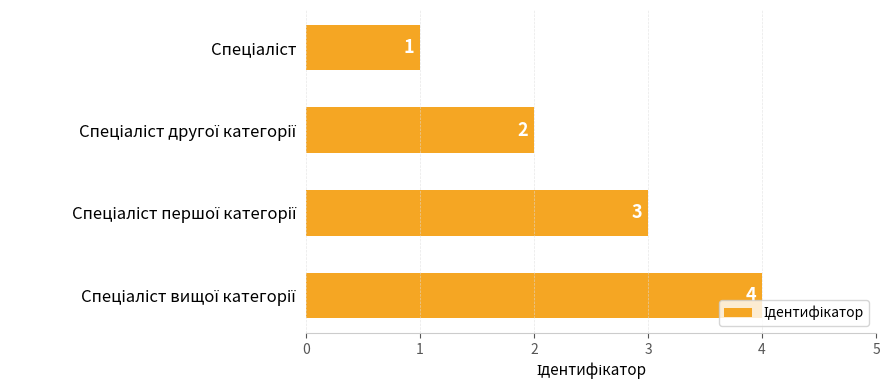

How many values are between 2 and 4?

3